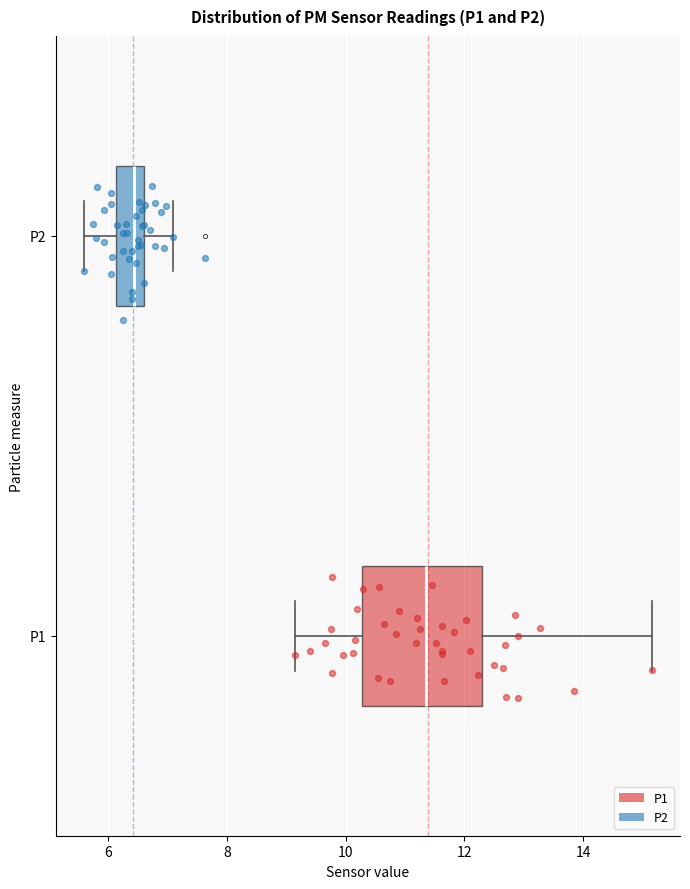

Comparing the boxes themselves (not the whiskers), which one is the widest?

P1